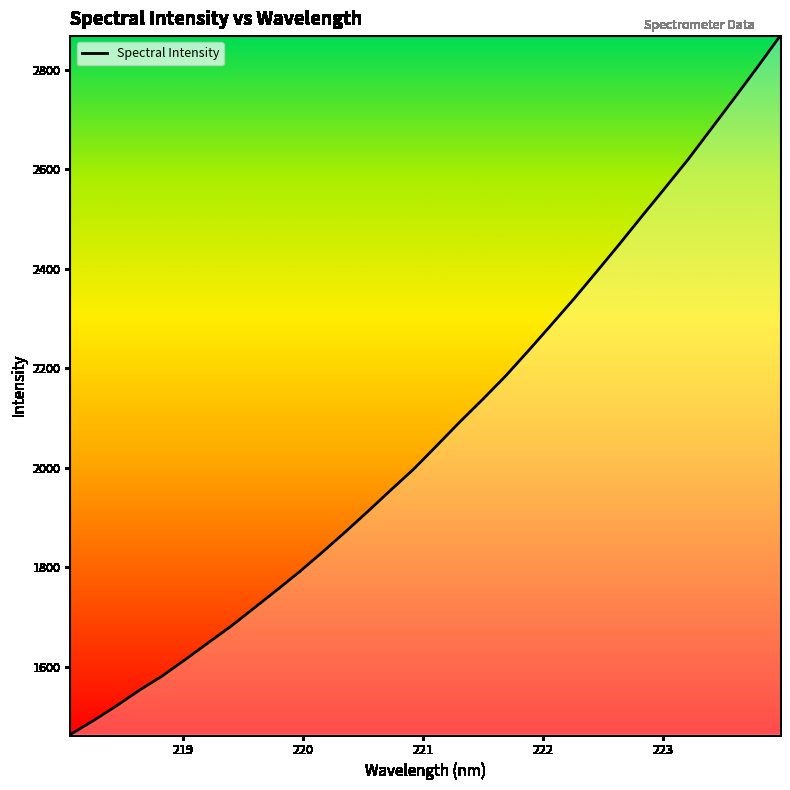

How many values are below 2044?

16